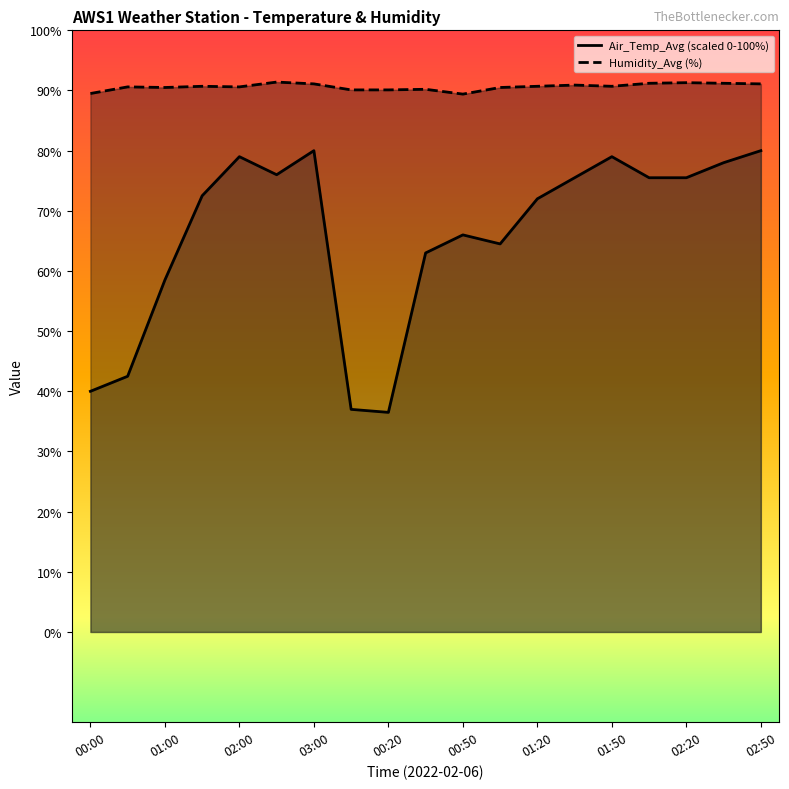

What is the maximum value for Air_Temp_Avg?

80.0